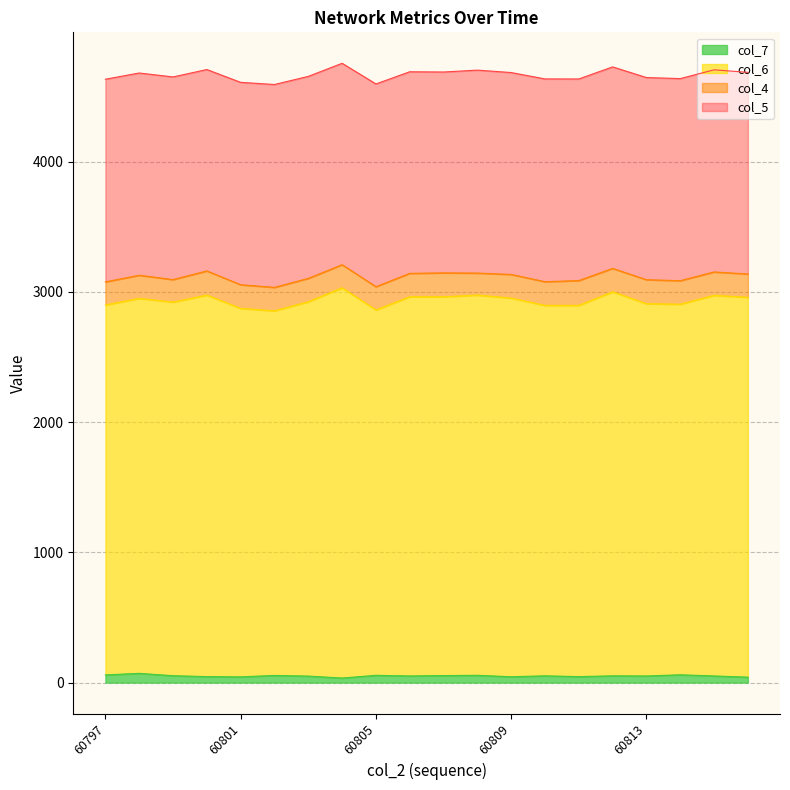

Where is the first local maximum for col_6?

60798